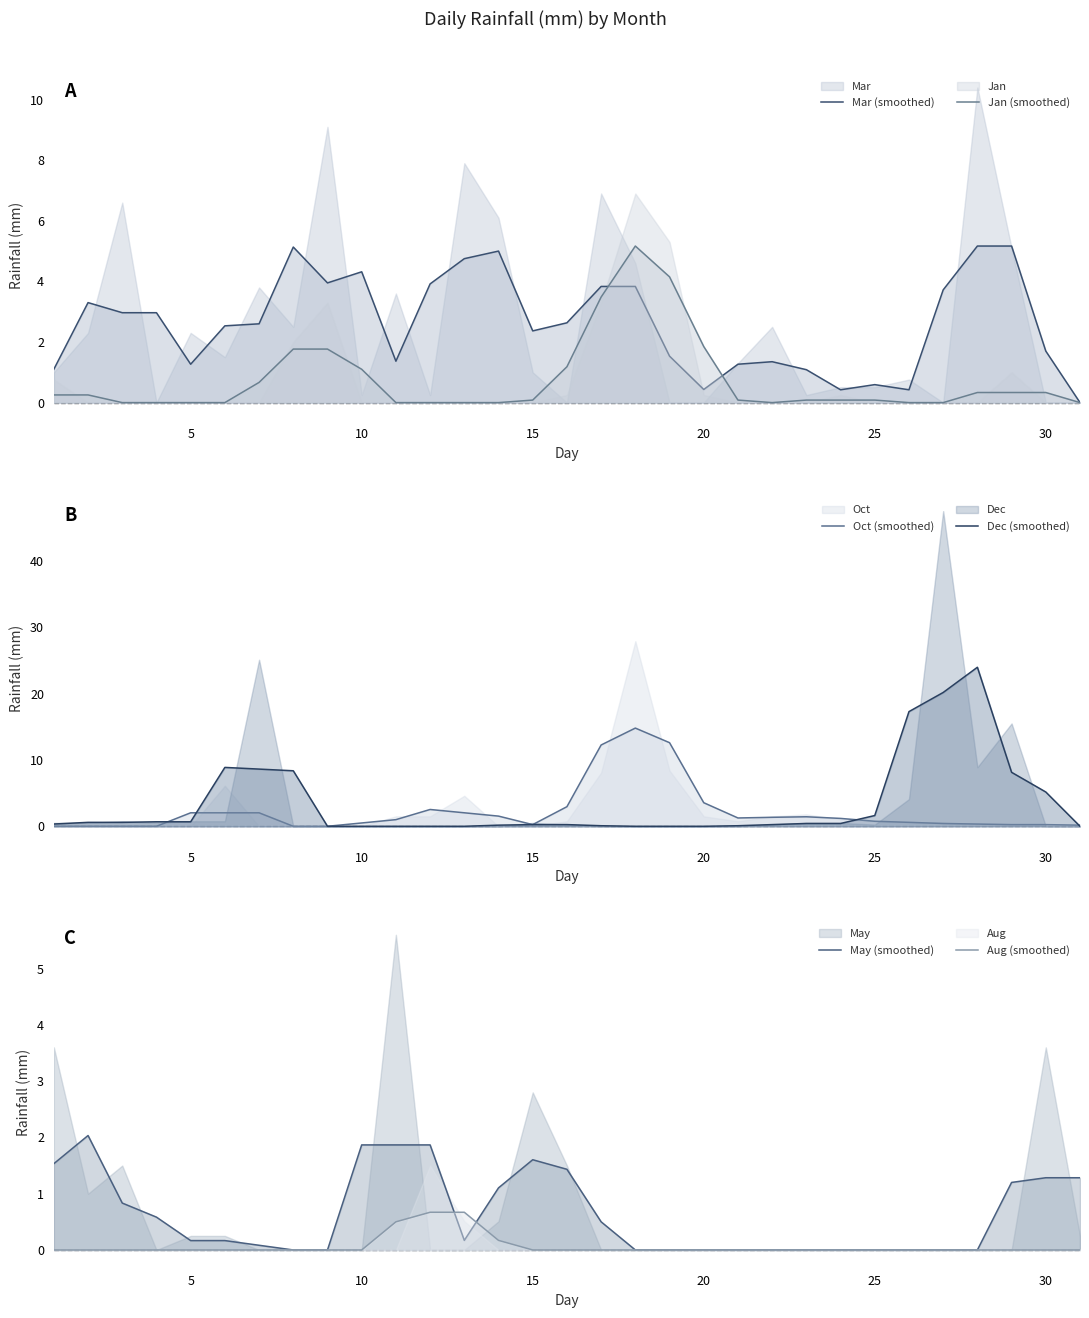

Which category has the lowest value across all series?

30